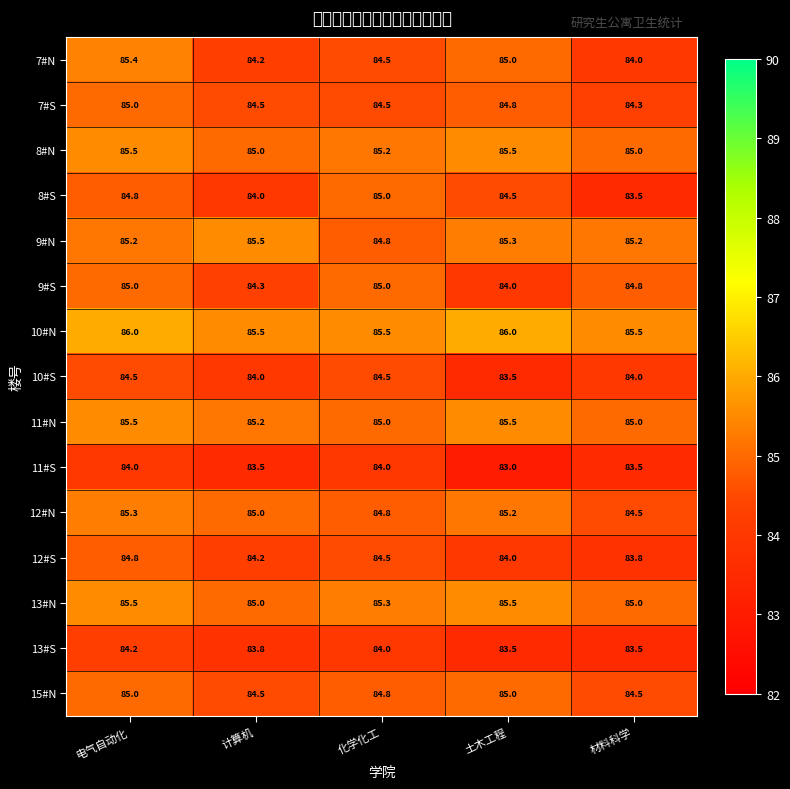

Reading left to right, extract all data points from this chart.

7#N: 电气自动化=85.4	计算机=84.2	化学化工=84.5	土木工程=85.0	材料科学=84.0
7#S: 电气自动化=85.0	计算机=84.5	化学化工=84.5	土木工程=84.8	材料科学=84.3
8#N: 电气自动化=85.5	计算机=85.0	化学化工=85.2	土木工程=85.5	材料科学=85.0
8#S: 电气自动化=84.8	计算机=84.0	化学化工=85.0	土木工程=84.5	材料科学=83.5
9#N: 电气自动化=85.2	计算机=85.5	化学化工=84.8	土木工程=85.3	材料科学=85.2
9#S: 电气自动化=85.0	计算机=84.3	化学化工=85.0	土木工程=84.0	材料科学=84.8
10#N: 电气自动化=86.0	计算机=85.5	化学化工=85.5	土木工程=86.0	材料科学=85.5
10#S: 电气自动化=84.5	计算机=84.0	化学化工=84.5	土木工程=83.5	材料科学=84.0
11#N: 电气自动化=85.5	计算机=85.2	化学化工=85.0	土木工程=85.5	材料科学=85.0
11#S: 电气自动化=84.0	计算机=83.5	化学化工=84.0	土木工程=83.0	材料科学=83.5
12#N: 电气自动化=85.3	计算机=85.0	化学化工=84.8	土木工程=85.2	材料科学=84.5
12#S: 电气自动化=84.8	计算机=84.2	化学化工=84.5	土木工程=84.0	材料科学=83.8
13#N: 电气自动化=85.5	计算机=85.0	化学化工=85.3	土木工程=85.5	材料科学=85.0
13#S: 电气自动化=84.2	计算机=83.8	化学化工=84.0	土木工程=83.5	材料科学=83.5
15#N: 电气自动化=85.0	计算机=84.5	化学化工=84.8	土木工程=85.0	材料科学=84.5